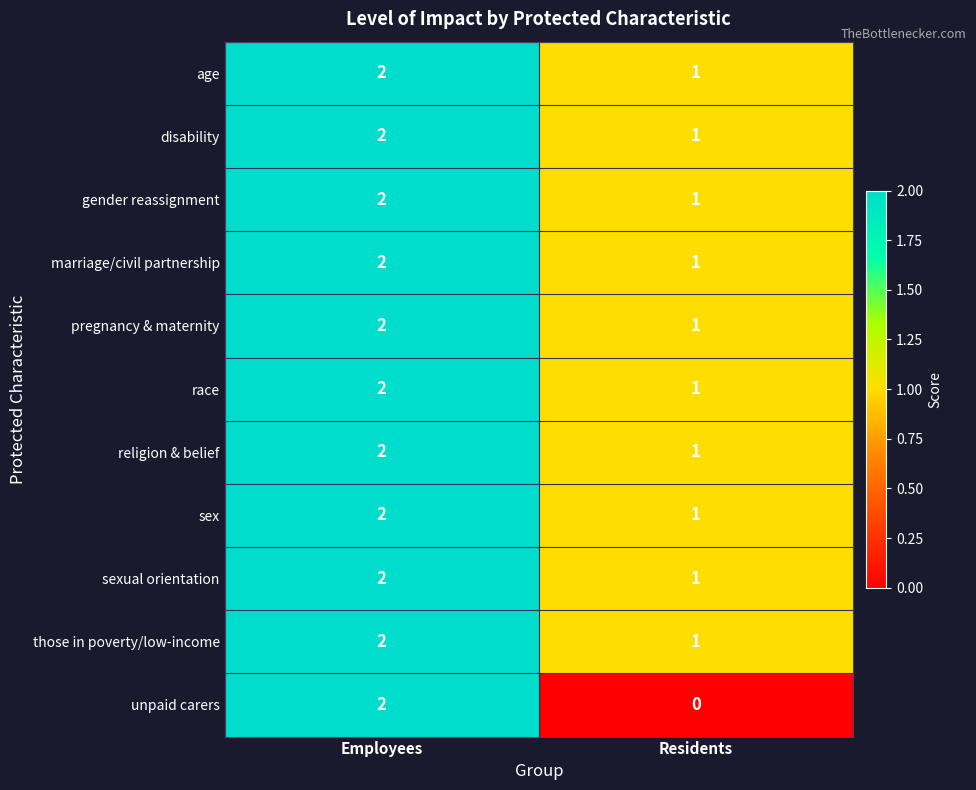

Which category has the lowest value in the unpaid carers series?

Residents